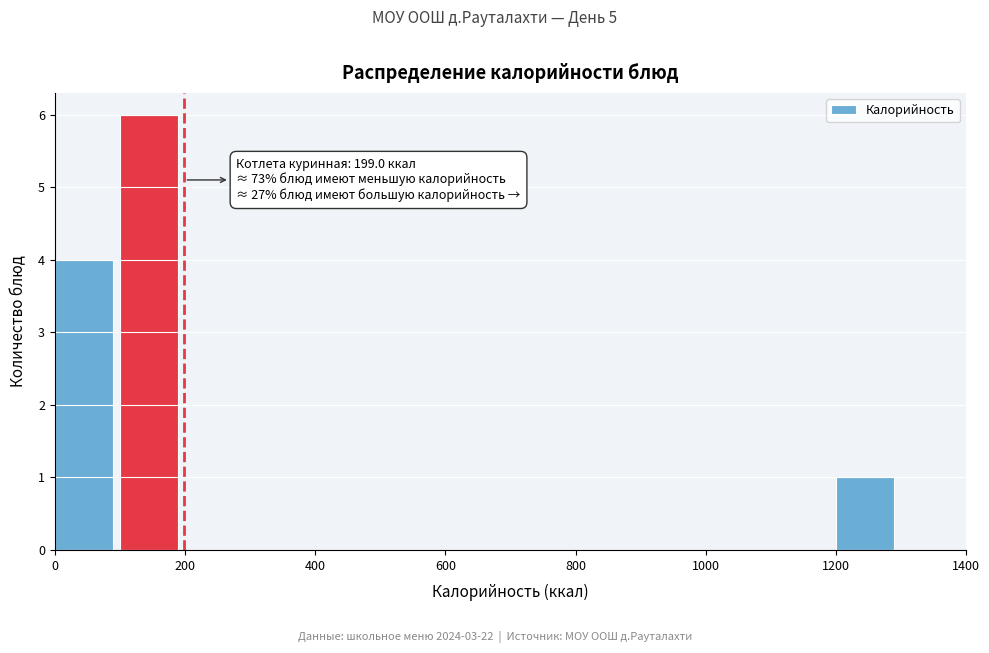

Over which range of the x-axis is the bar tallest?

100 to 200